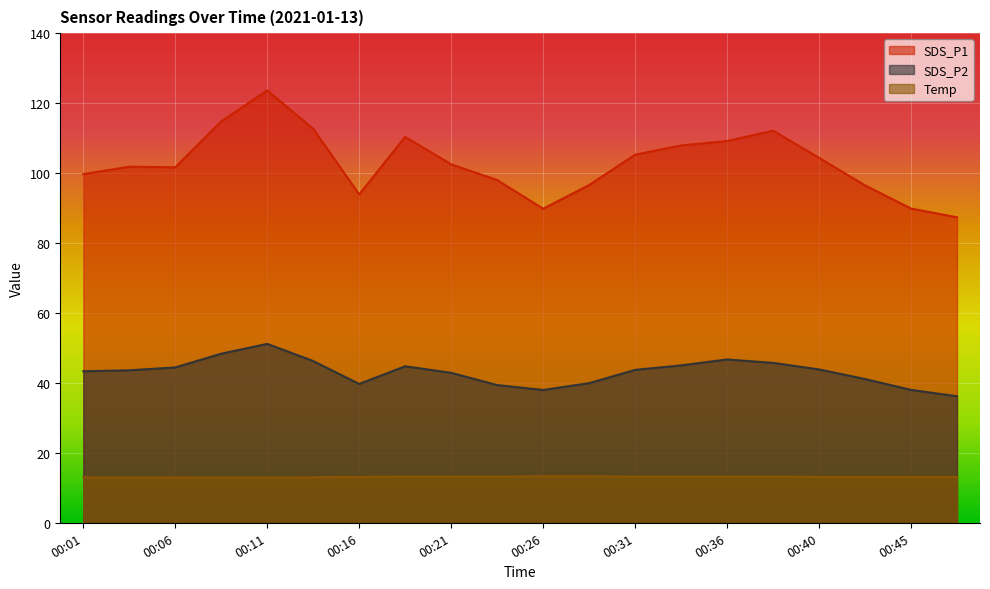

Does the chart display data point markers on the line(s)?

No